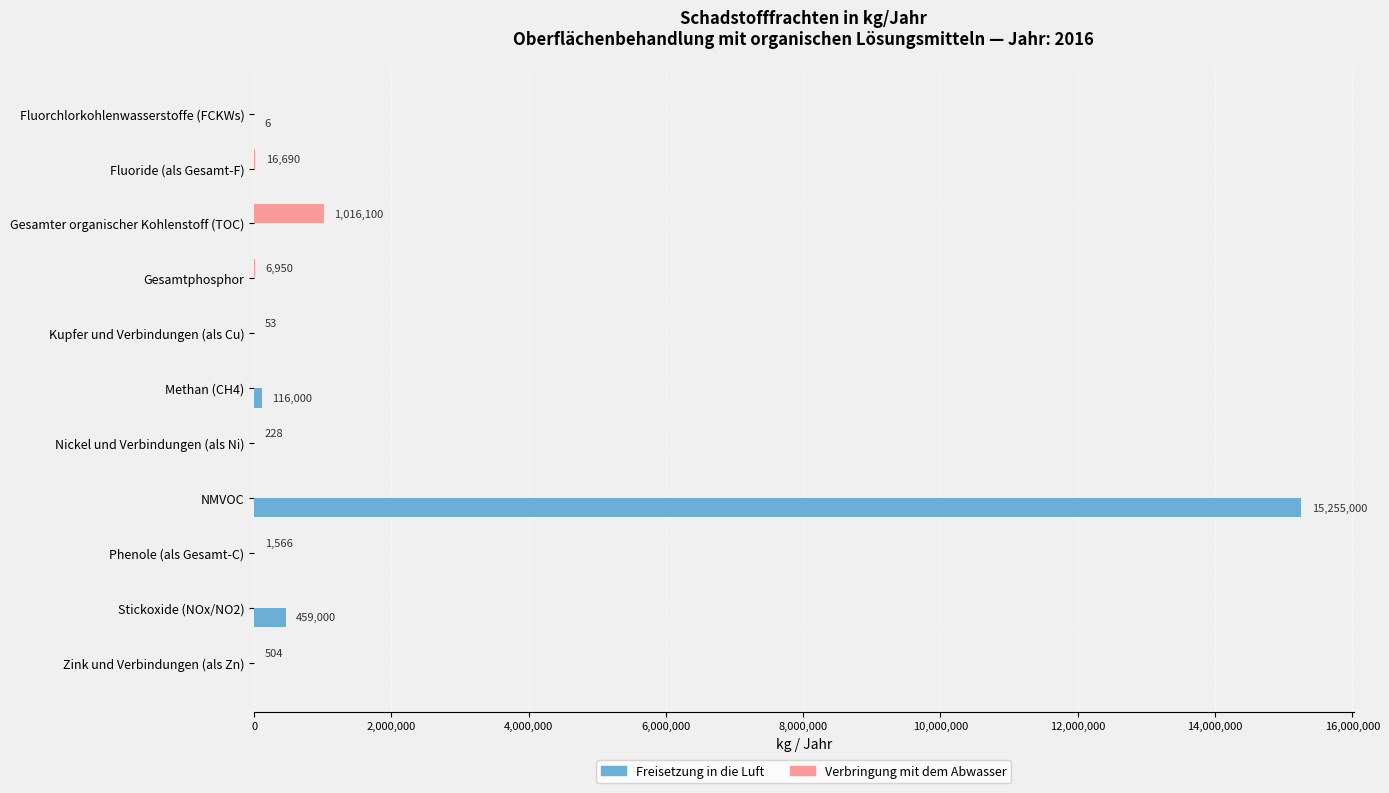

Which label corresponds to the largest value in the chart?

NMVOC